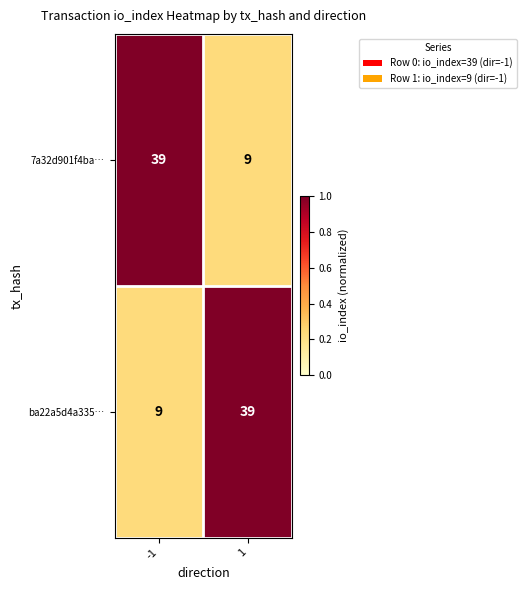

At -1, list the series in order from largest to smallest.

7a32d901f4ba…, ba22a5d4a335…